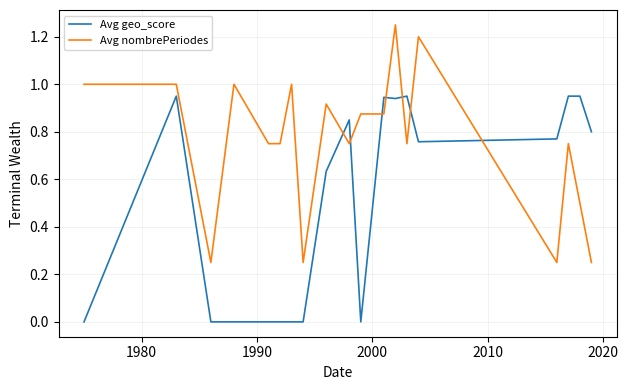

How many times do Avg nombrePeriodes and Avg geo_score cross each other?

7